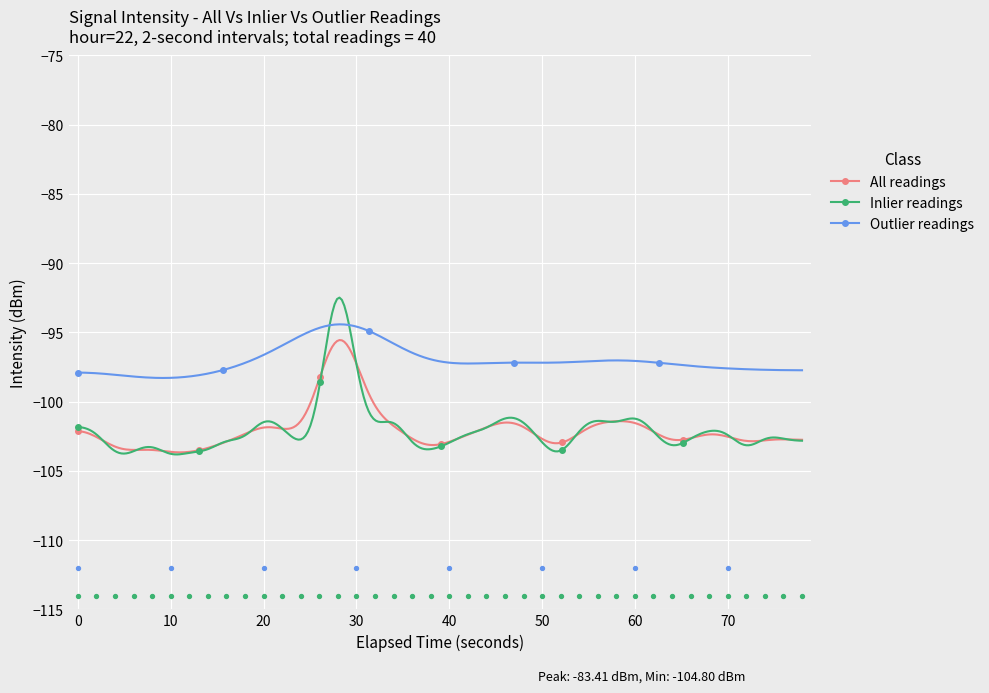

True or false: All readings and Outlier readings cross at least once.

False